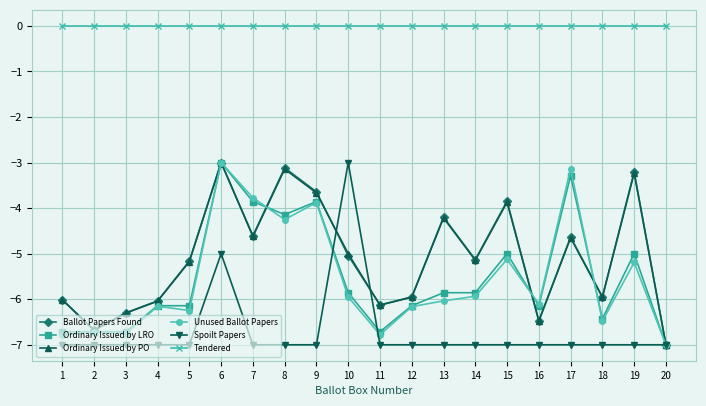

Is this an area chart (filled region under the line)?

No